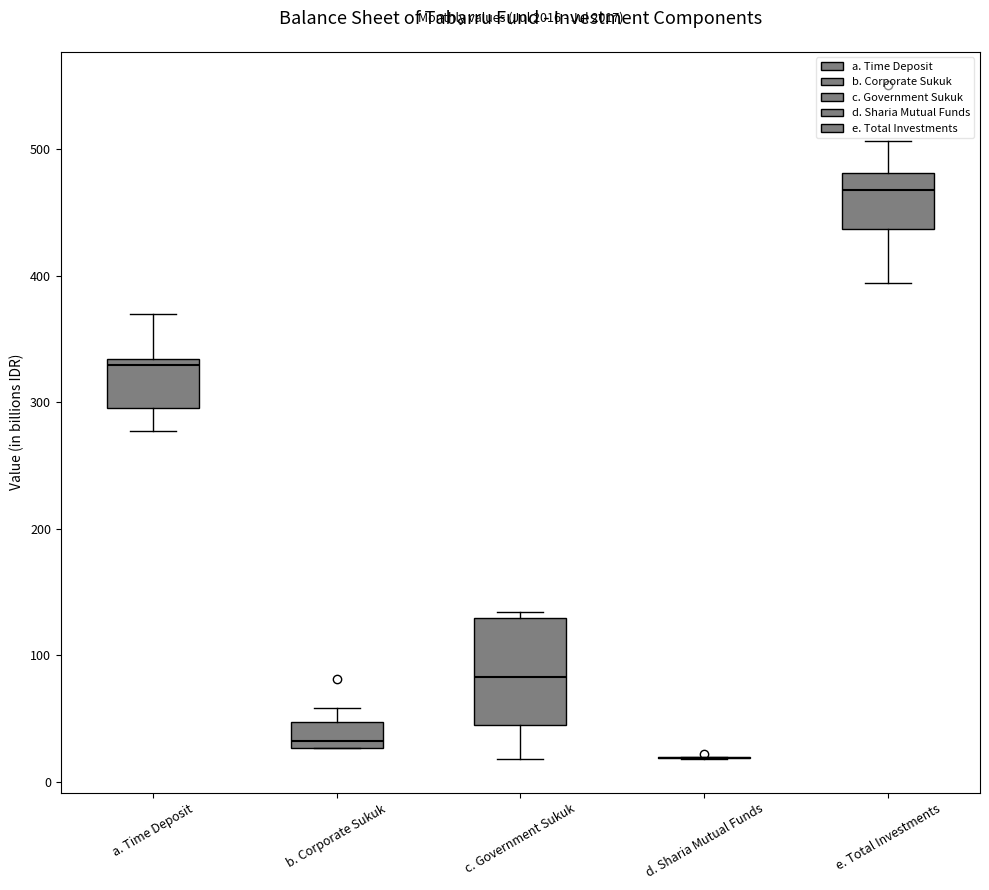

Where does the lower whisker of the box for a. Time Deposit end on the y-axis? The values are not printed on the chart, so give them approximately, as read against the axis.

280